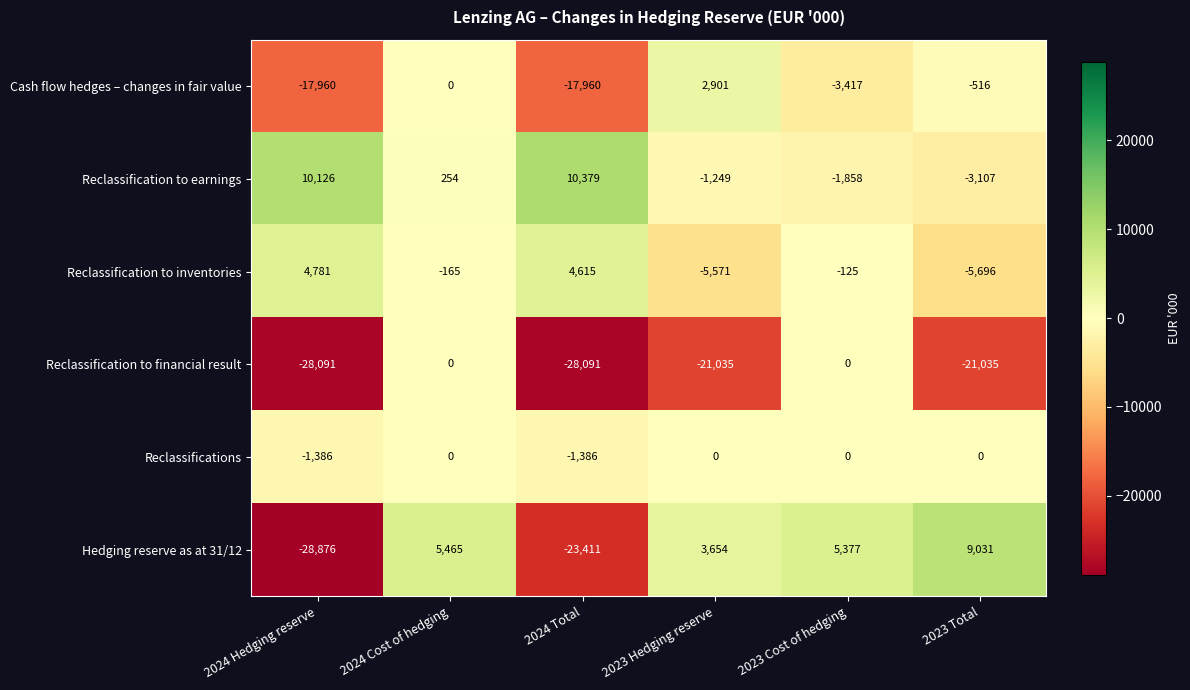

Which series has the largest total across all categories?

Reclassification to earnings